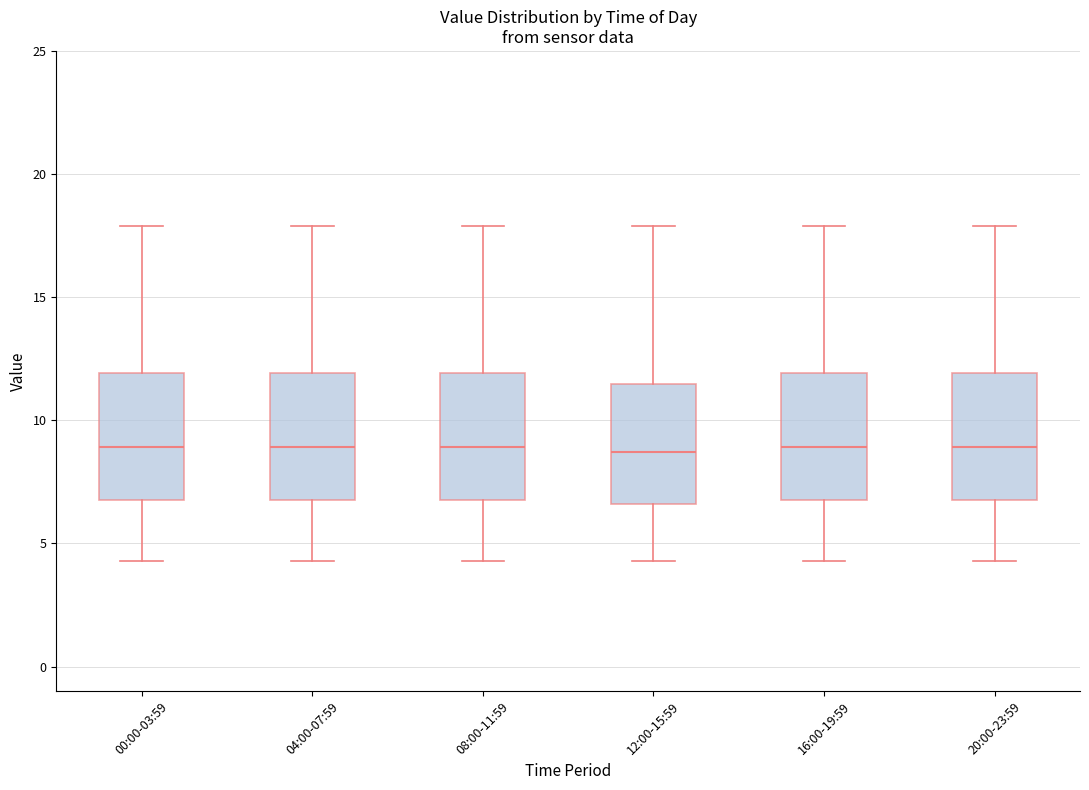

Reading left to right, read every box against the y-axis: the position of its median line, the range the box covers, and the ends of its whiskers. The values are not printed on the chart, so give them approximately, as read against the axis.

00:00-03:59: median 9.0, box 6.5 to 12.0, whiskers 4.5 to 18.0
04:00-07:59: median 9.0, box 6.5 to 12.0, whiskers 4.5 to 18.0
08:00-11:59: median 9.0, box 6.5 to 12.0, whiskers 4.5 to 18.0
12:00-15:59: median 8.5, box 6.5 to 11.5, whiskers 4.5 to 18.0
16:00-19:59: median 9.0, box 6.5 to 12.0, whiskers 4.5 to 18.0
20:00-23:59: median 9.0, box 6.5 to 12.0, whiskers 4.5 to 18.0